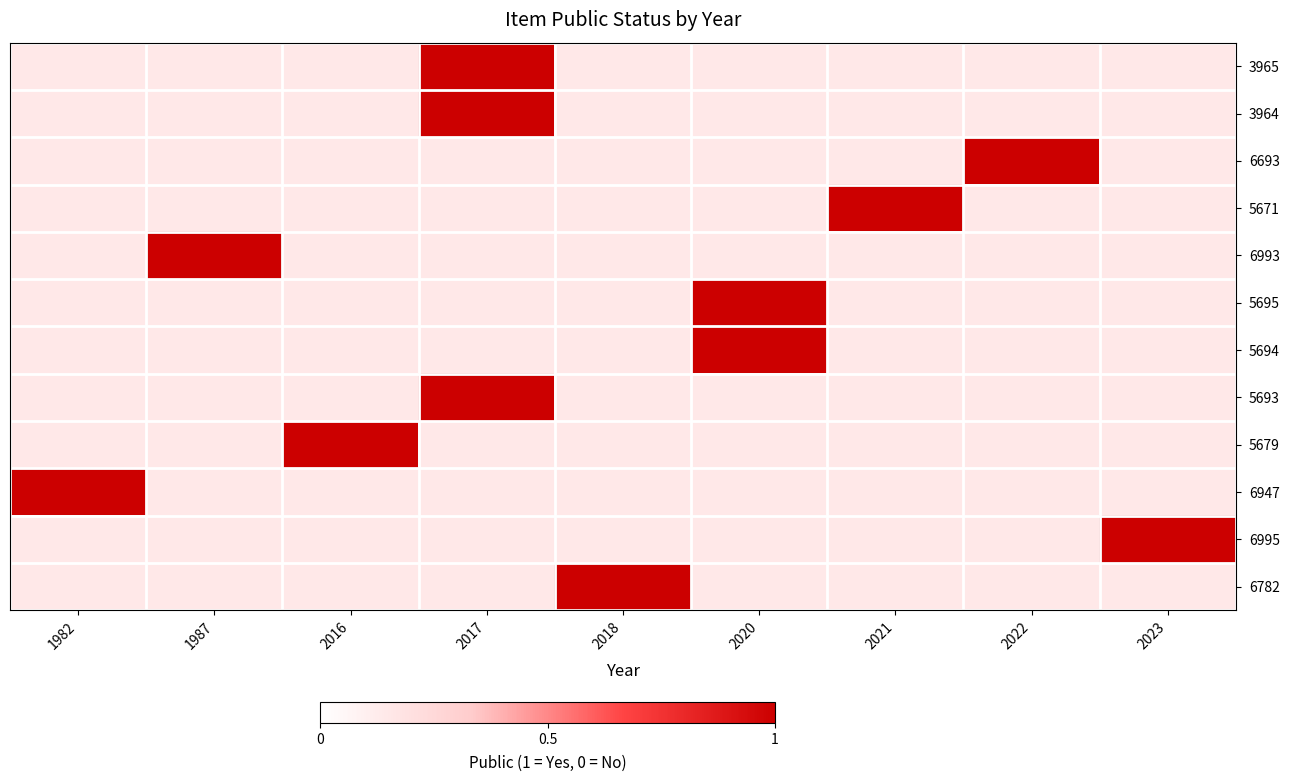

Reading right to left, list all the values displayed in this chart.

3965: 2023=0.1	2022=0.1	2021=0.1	2020=0.1	2018=0.1	2017=1.0	2016=0.1	1987=0.1	1982=0.1
3964: 2023=0.1	2022=0.1	2021=0.1	2020=0.1	2018=0.1	2017=1.0	2016=0.1	1987=0.1	1982=0.1
6693: 2023=0.1	2022=1.0	2021=0.1	2020=0.1	2018=0.1	2017=0.1	2016=0.1	1987=0.1	1982=0.1
5671: 2023=0.1	2022=0.1	2021=1.0	2020=0.1	2018=0.1	2017=0.1	2016=0.1	1987=0.1	1982=0.1
6993: 2023=0.1	2022=0.1	2021=0.1	2020=0.1	2018=0.1	2017=0.1	2016=0.1	1987=1.0	1982=0.1
5695: 2023=0.1	2022=0.1	2021=0.1	2020=1.0	2018=0.1	2017=0.1	2016=0.1	1987=0.1	1982=0.1
5694: 2023=0.1	2022=0.1	2021=0.1	2020=1.0	2018=0.1	2017=0.1	2016=0.1	1987=0.1	1982=0.1
5693: 2023=0.1	2022=0.1	2021=0.1	2020=0.1	2018=0.1	2017=1.0	2016=0.1	1987=0.1	1982=0.1
5679: 2023=0.1	2022=0.1	2021=0.1	2020=0.1	2018=0.1	2017=0.1	2016=1.0	1987=0.1	1982=0.1
6947: 2023=0.1	2022=0.1	2021=0.1	2020=0.1	2018=0.1	2017=0.1	2016=0.1	1987=0.1	1982=1.0
6995: 2023=1.0	2022=0.1	2021=0.1	2020=0.1	2018=0.1	2017=0.1	2016=0.1	1987=0.1	1982=0.1
6782: 2023=0.1	2022=0.1	2021=0.1	2020=0.1	2018=1.0	2017=0.1	2016=0.1	1987=0.1	1982=0.1